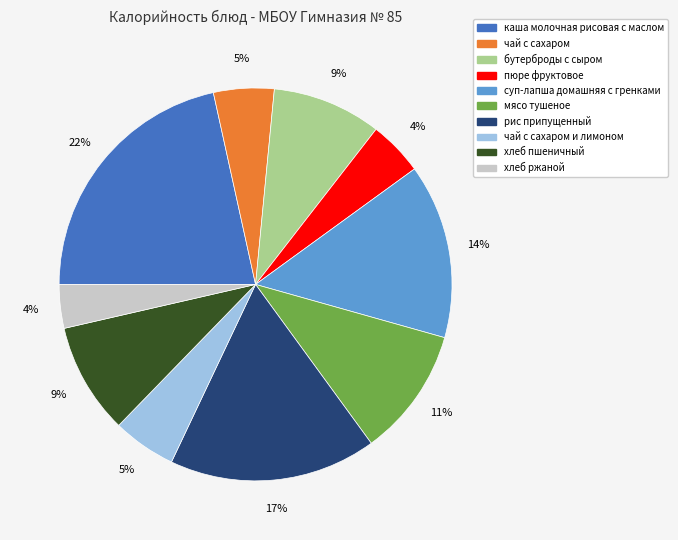

Which has a higher value, рис припущенный or чай с сахаром и лимоном?

рис припущенный